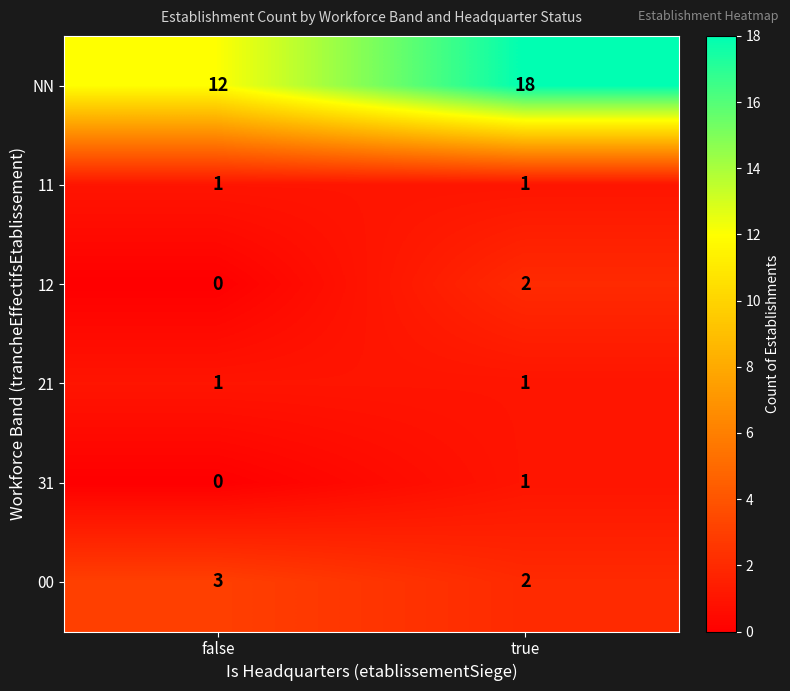

At which category does the chart reach its peak across all series?

true